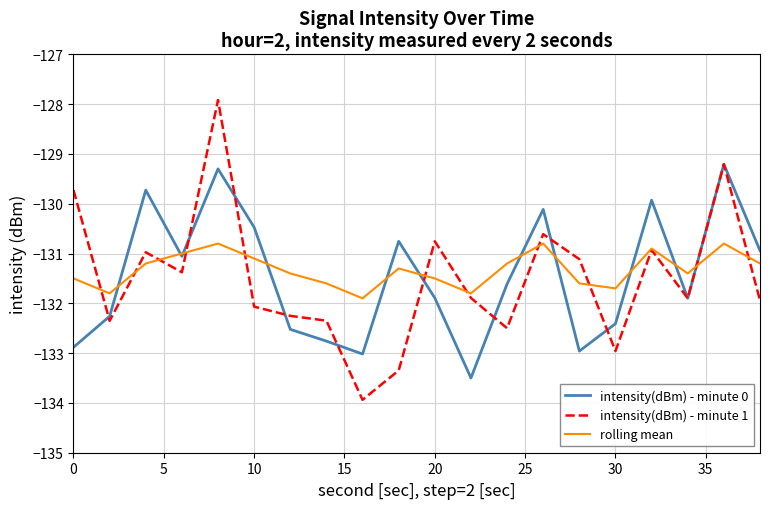

What is the highest value of the intensity(dBm) - minute 0 series?

-129.2